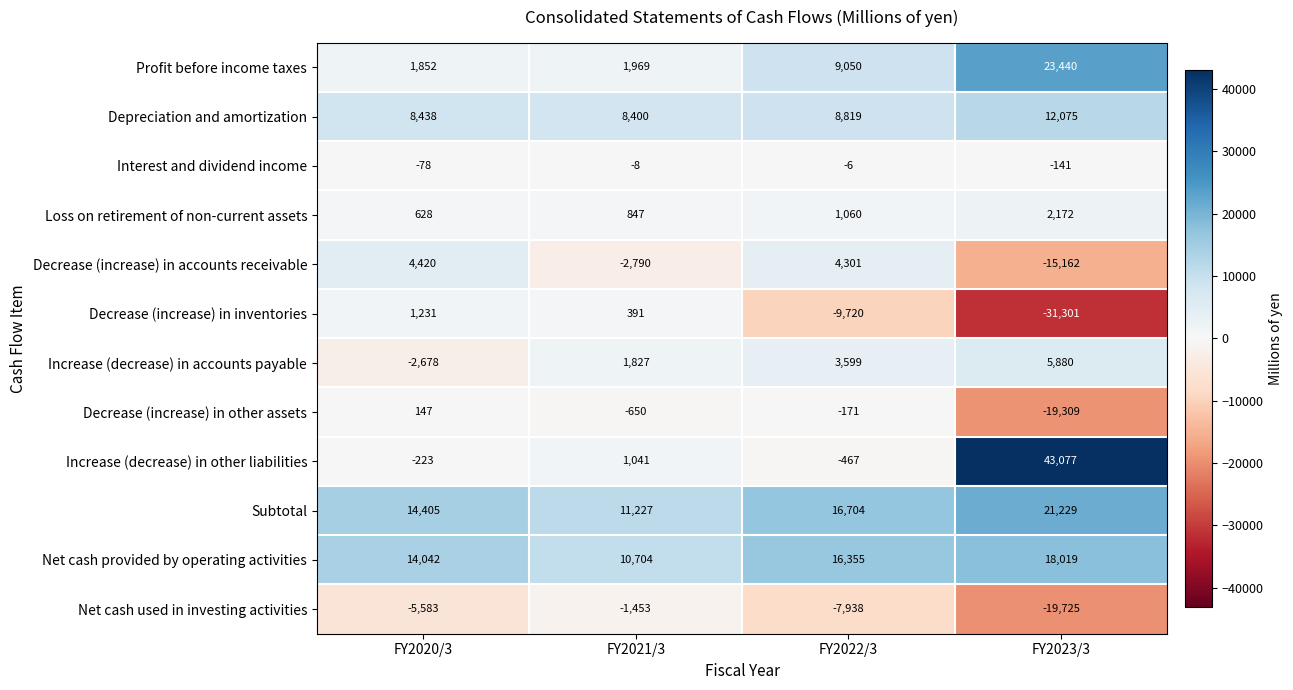

How many data points does each series have?

4